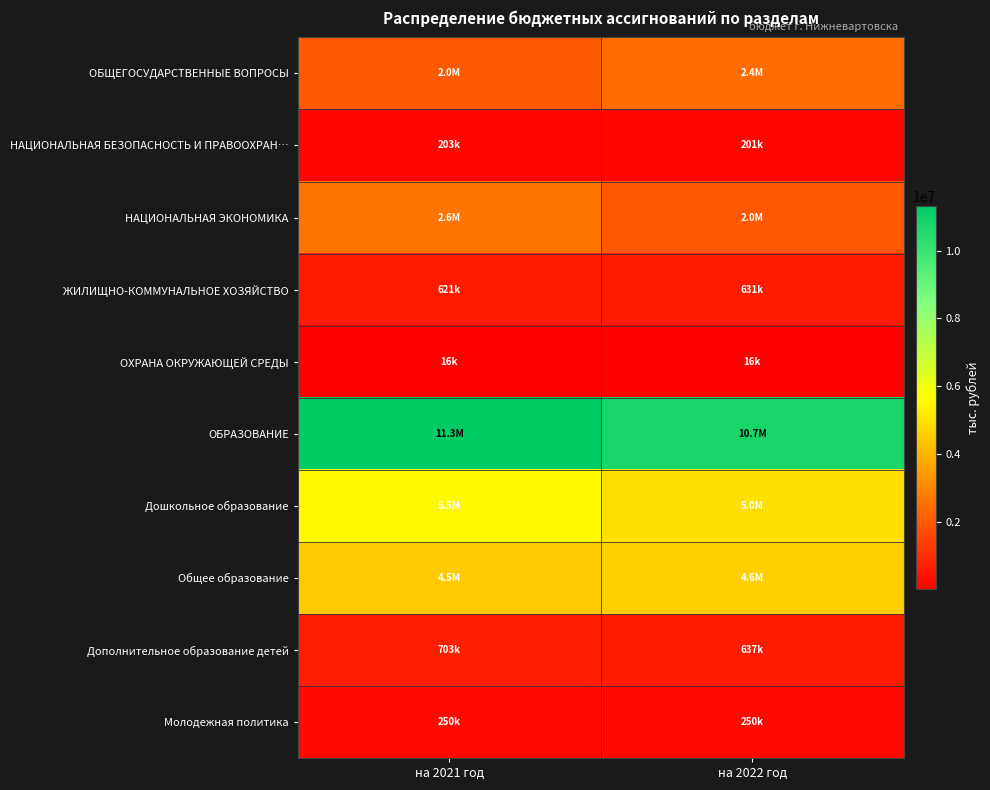

Between на 2021 год and на 2022 год, which is larger?

на 2022 год